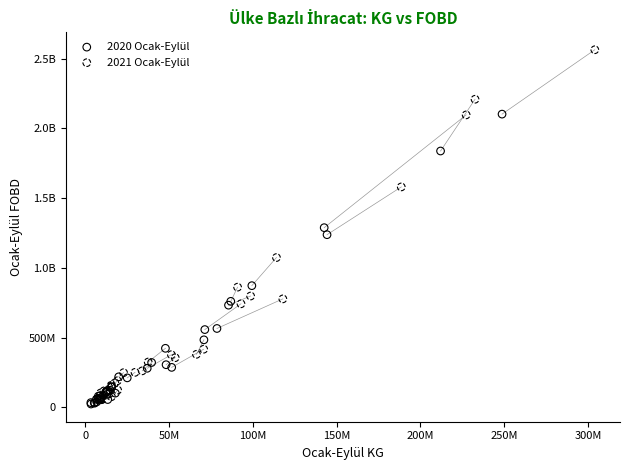

What are all the series names shown in the legend?

2020 Ocak-Eylül, 2021 Ocak-Eylül